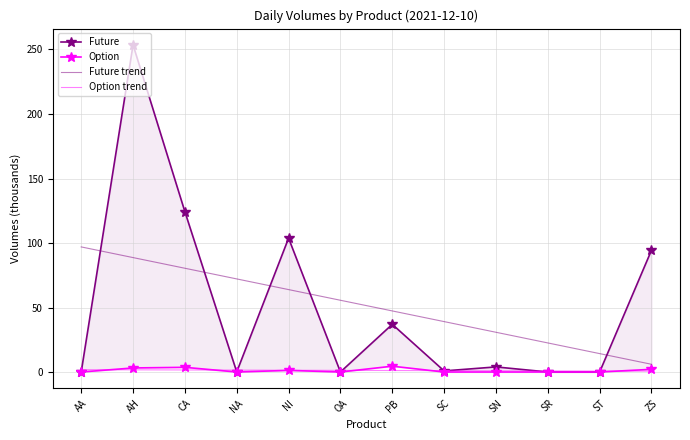

How many data points in Option are above 0?

5